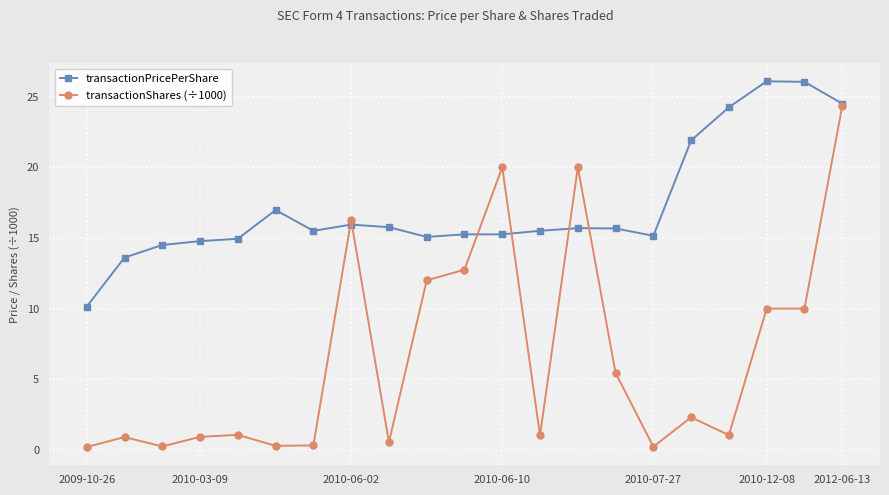

List the series in order of their peak value, lowest first.

transactionShares (÷1000), transactionPricePerShare